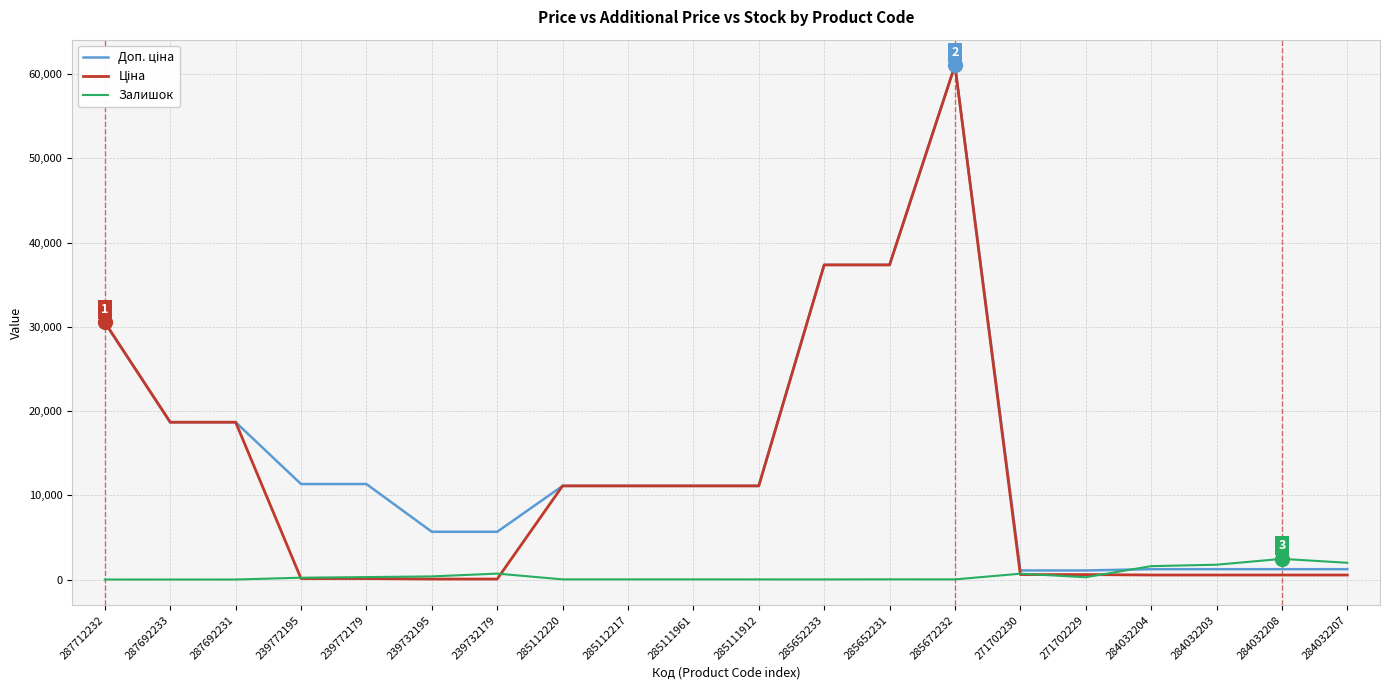

What is the difference between the highest and lowest values at 287692233?

18671.5